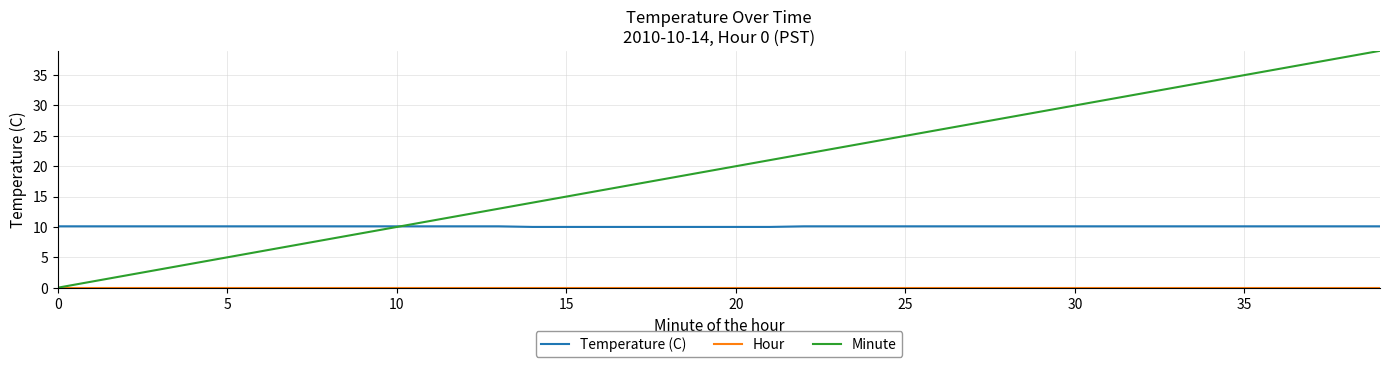

Does the chart display data point markers on the line(s)?

No